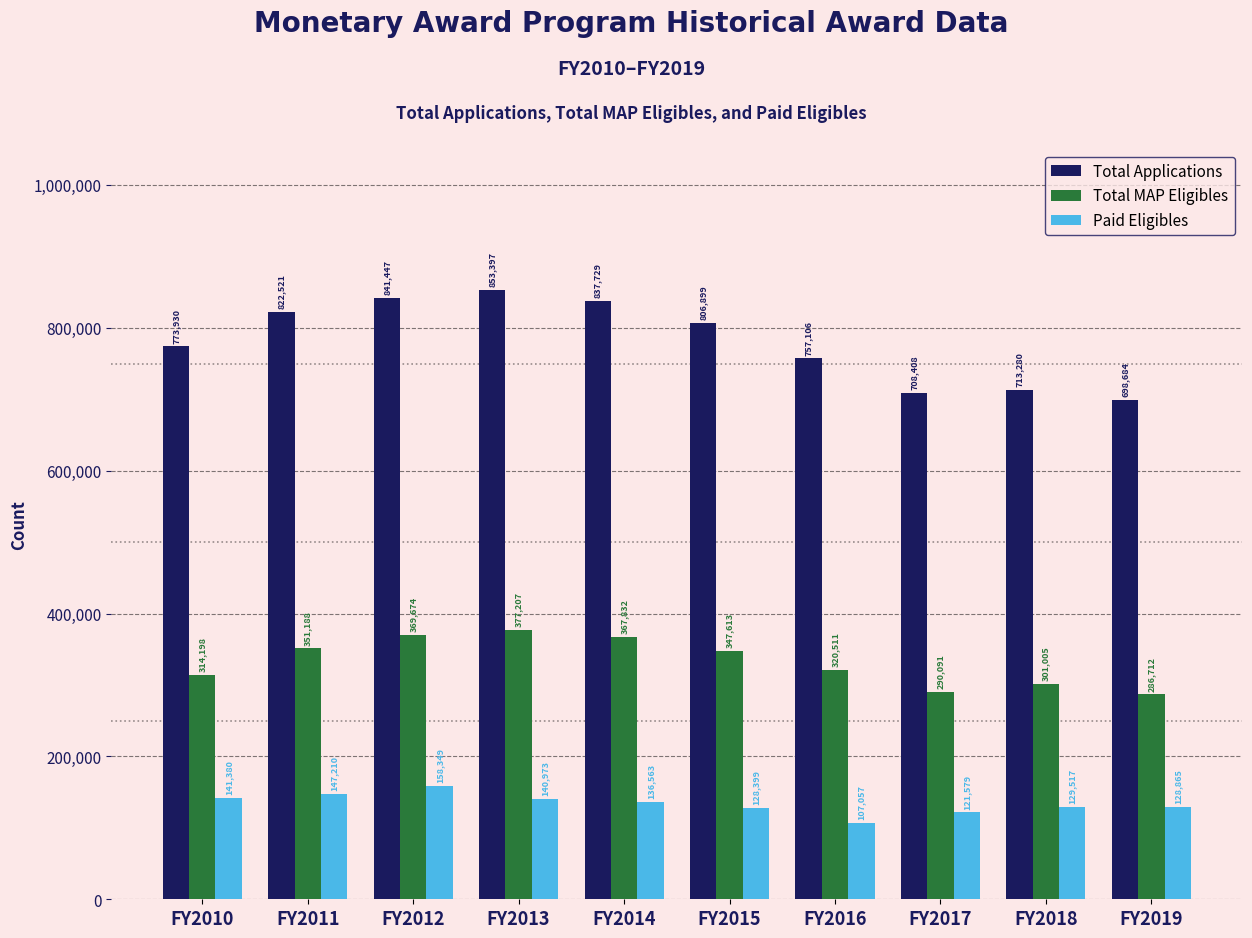

Reading right to left, transcribe all the data shown in this chart.

Total Applications: FY2019=698684	FY2018=713280	FY2017=708408	FY2016=757106	FY2015=806899	FY2014=837729	FY2013=853397	FY2012=841447	FY2011=822521	FY2010=773930
Total MAP Eligibles: FY2019=286712	FY2018=301005	FY2017=290091	FY2016=320511	FY2015=347613	FY2014=367832	FY2013=377207	FY2012=369674	FY2011=351188	FY2010=314198
Paid Eligibles: FY2019=128865	FY2018=129517	FY2017=121579	FY2016=107057	FY2015=128399	FY2014=136563	FY2013=140973	FY2012=158349	FY2011=147210	FY2010=141380